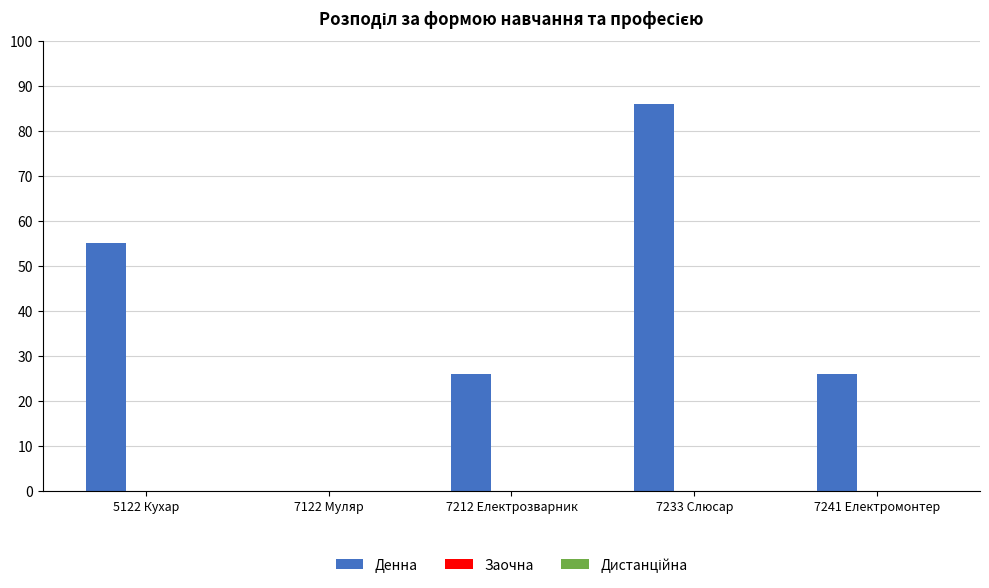

The chart shows a value of 26 at 7241 Електромонтер. True or false?

True